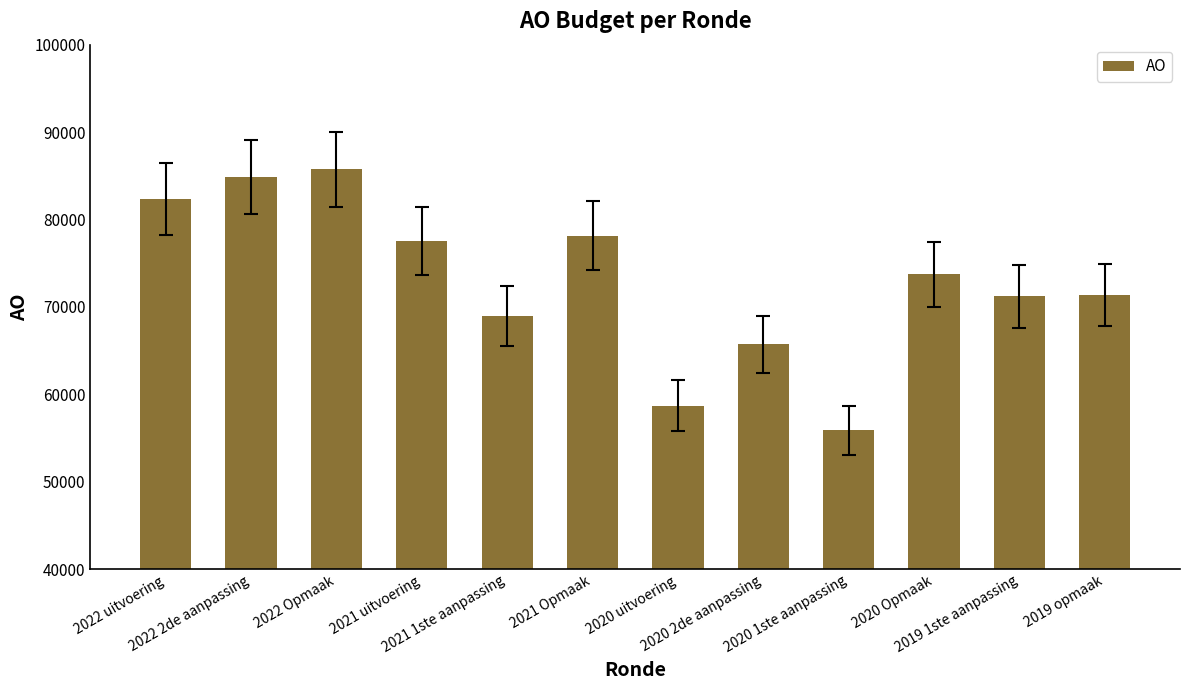

True or false: the data shows 133120 at 2021 Opmaak.

False